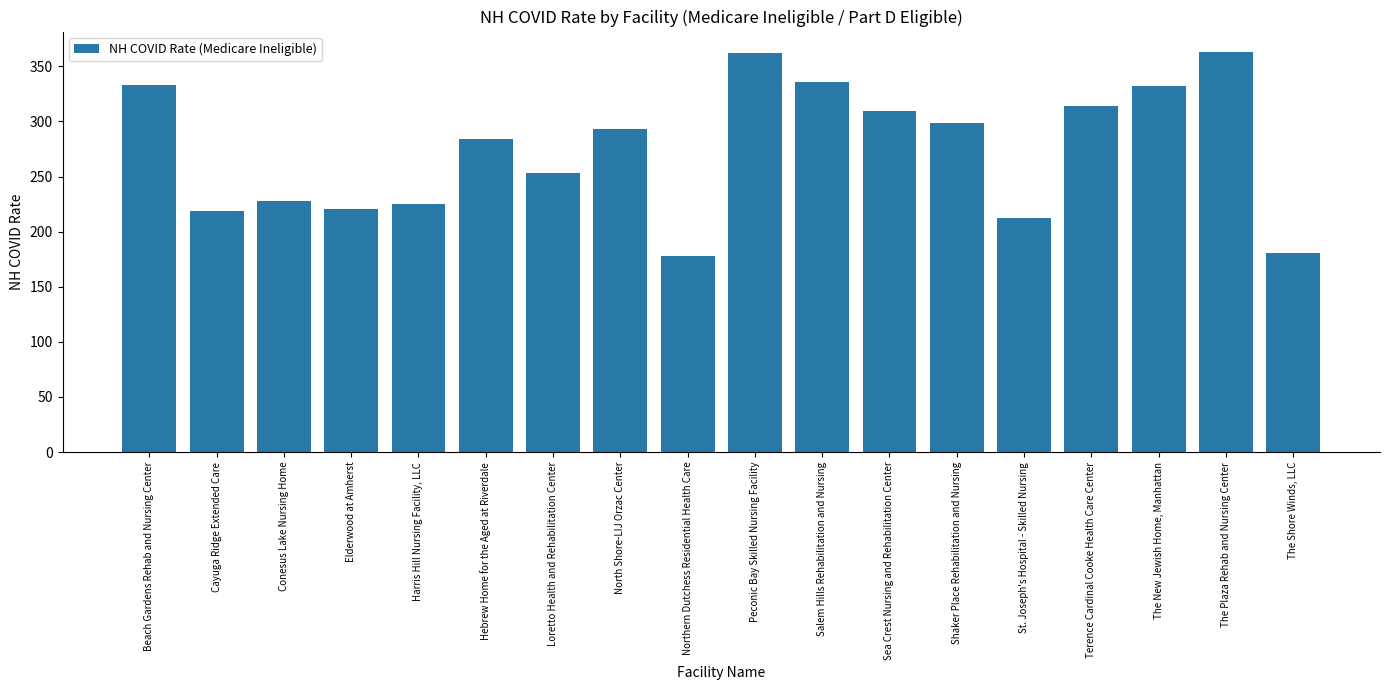

Where does the data first go above 293?

Beach Gardens Rehab and Nursing Center